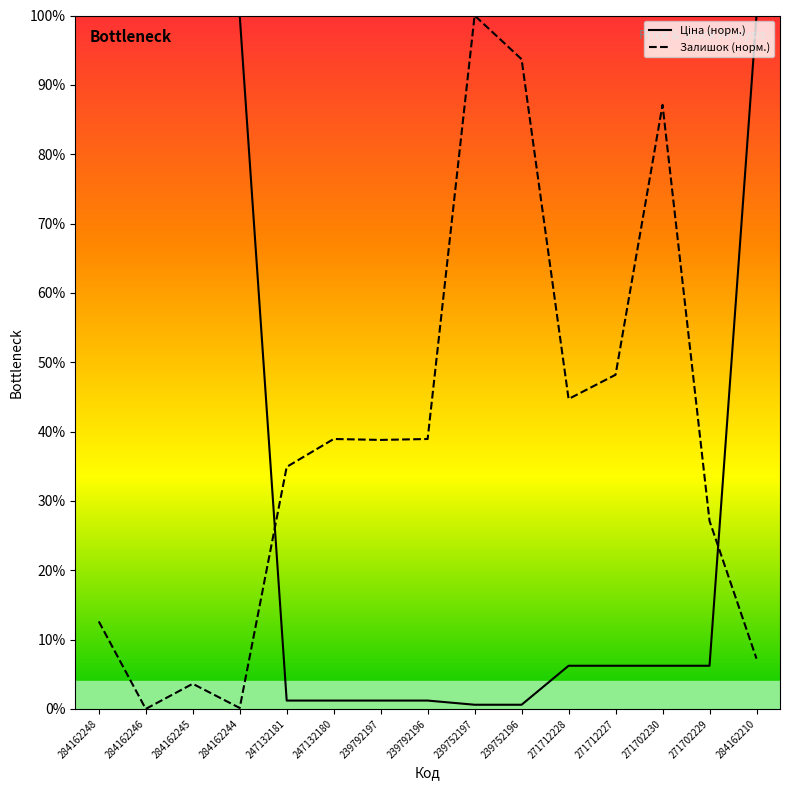

True or false: Залишок (норм.) has more than 2 interior local peaks.

True